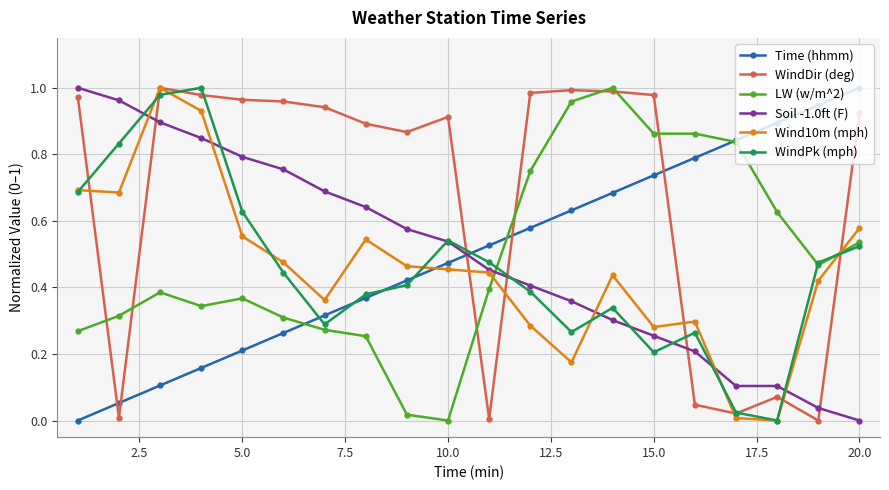

True or false: WindPk (mph) has more than 1 interior local peaks.

True